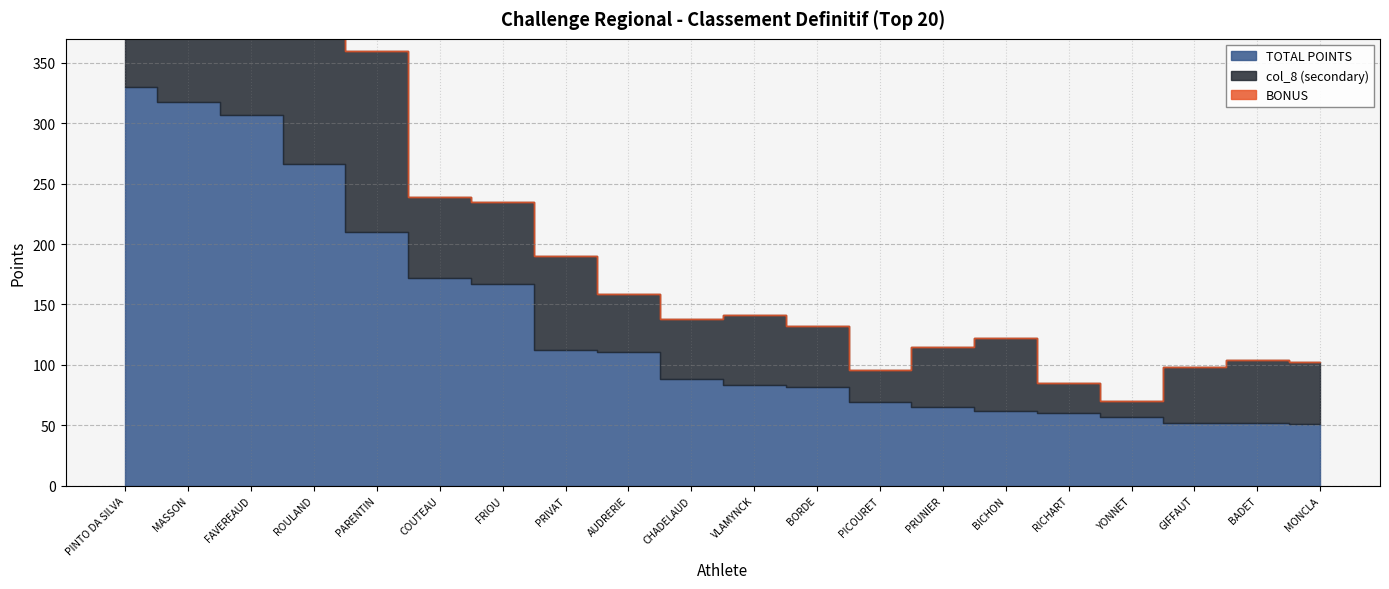

The value of TOTAL POINTS at FRIOU is 167. True or false?

True